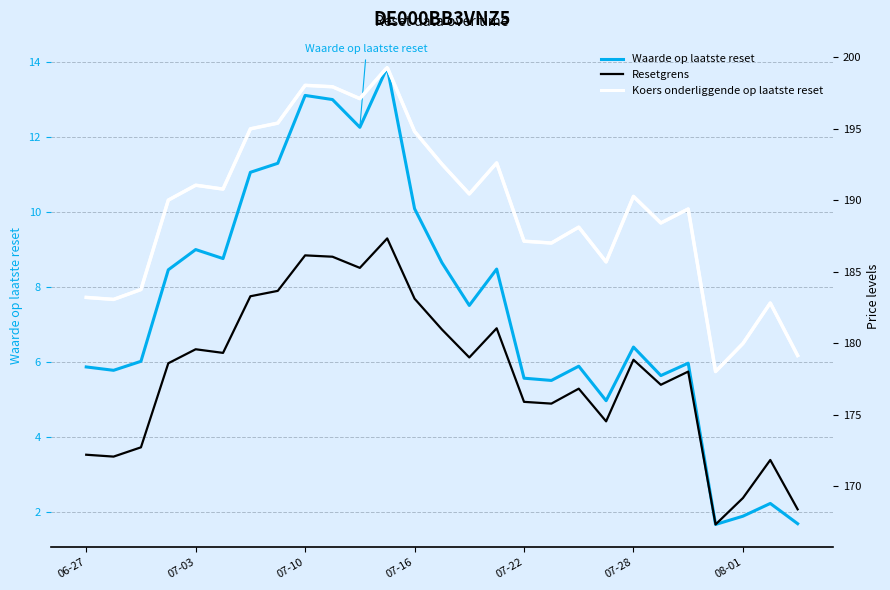

The Waarde op laatste reset series shows 1.9 at 08-01. True or false?

True